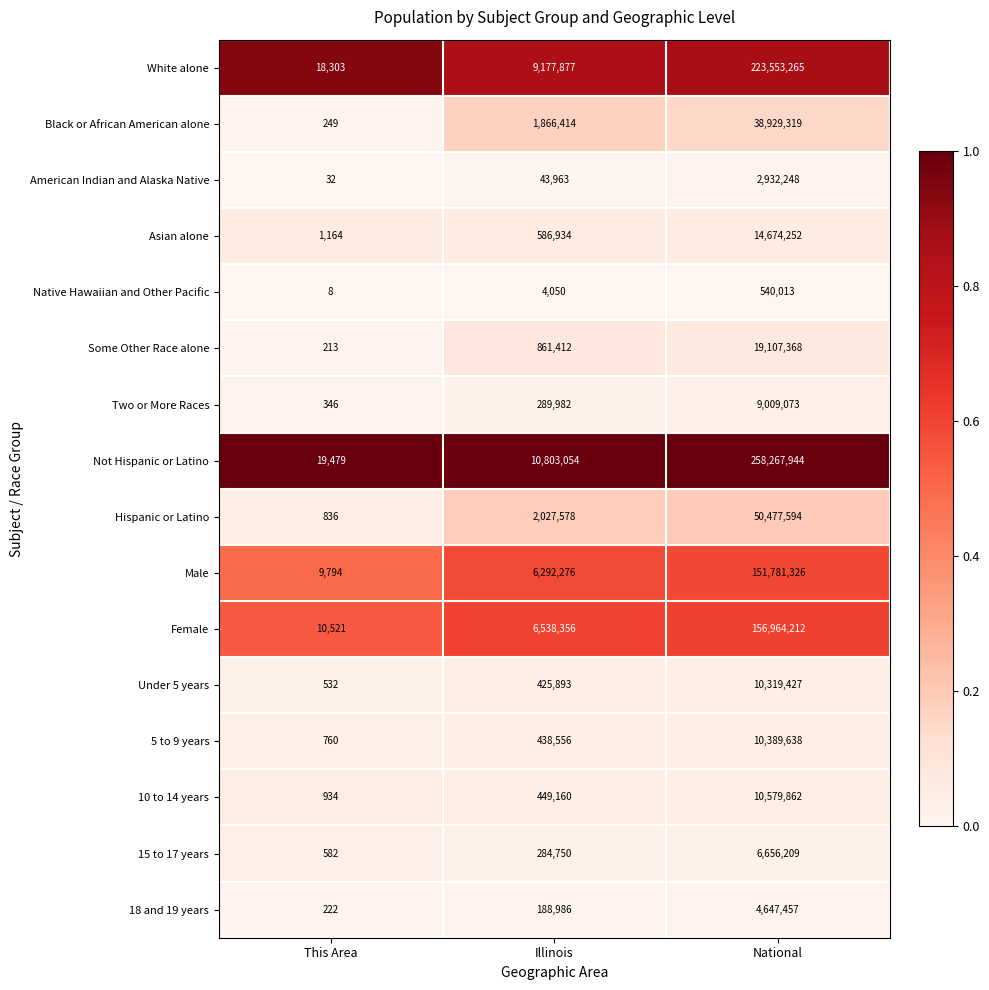

Count the number of data series in this chart.

16